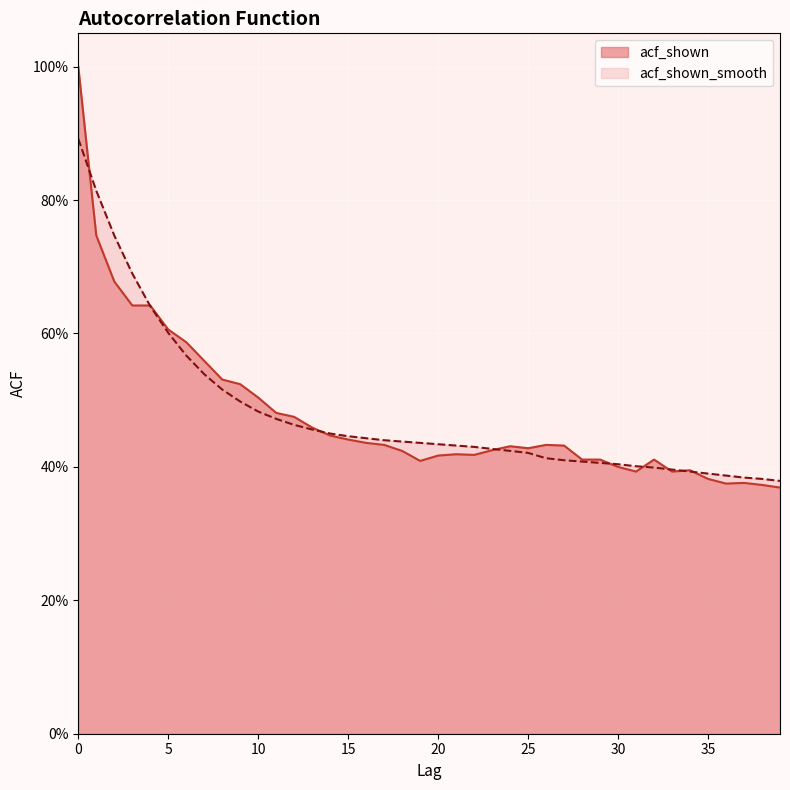

List the series in order of their overall mean, lowest first.

acf_shown, acf_shown_smooth